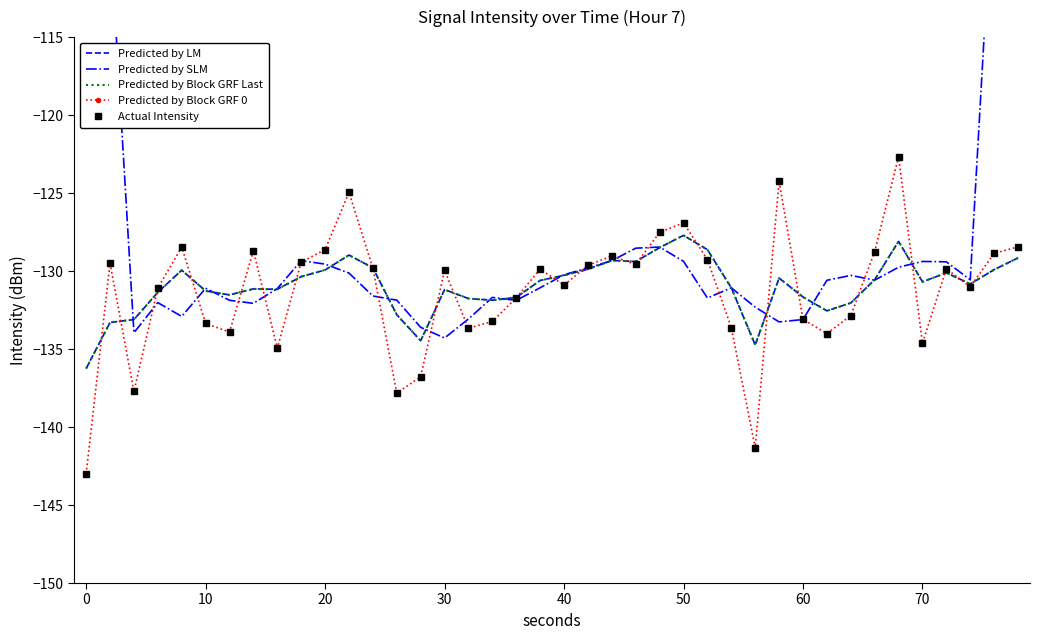

What is the sum of all Actual Intensity values?

-5252.8